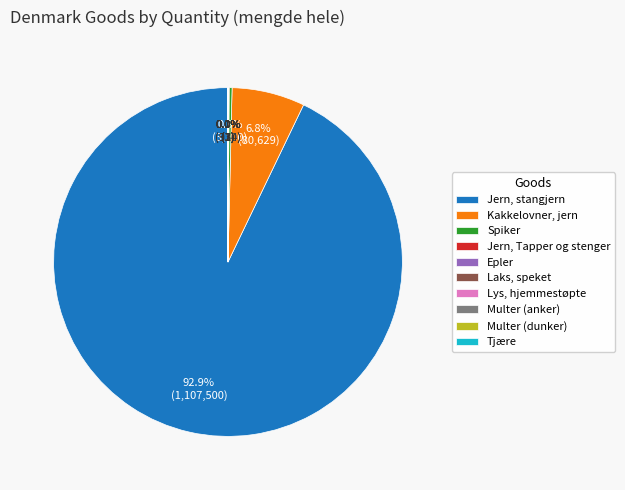

Which category has the biggest portion of the pie?

Jern, stangjern